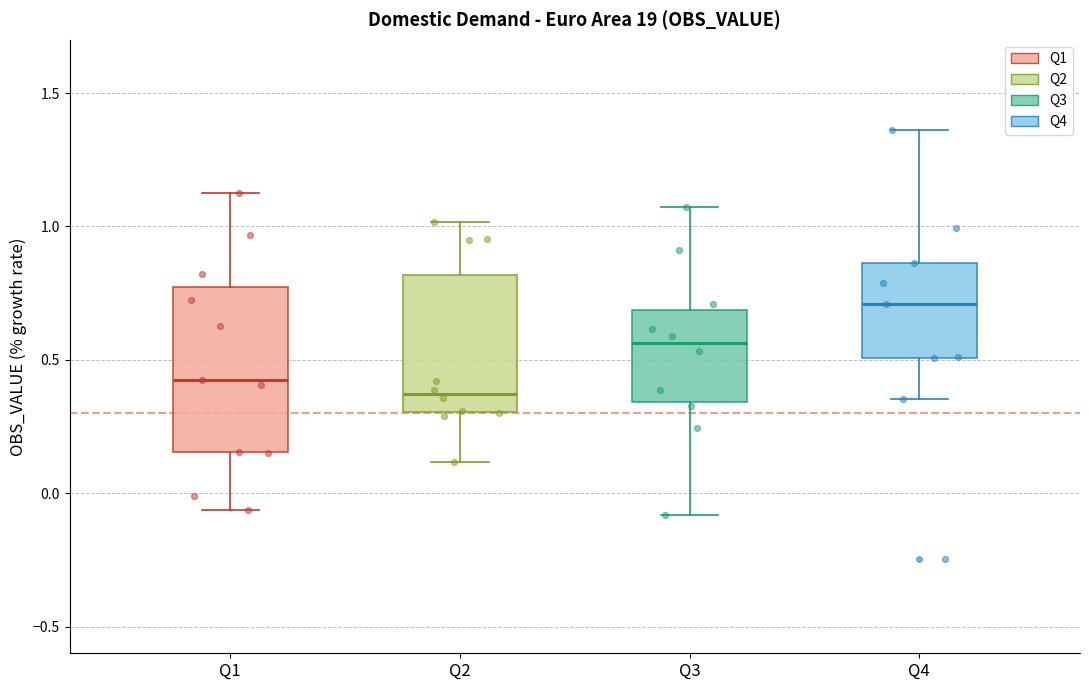

Which box's median line is the lowest?

Q2